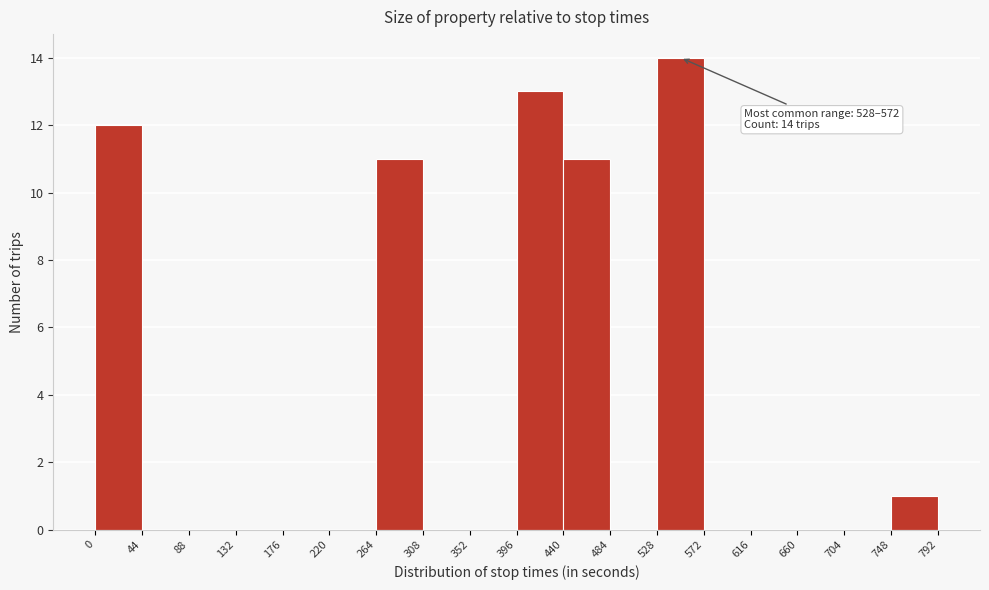

Which range on the x-axis has the tallest bar?

528 to 572